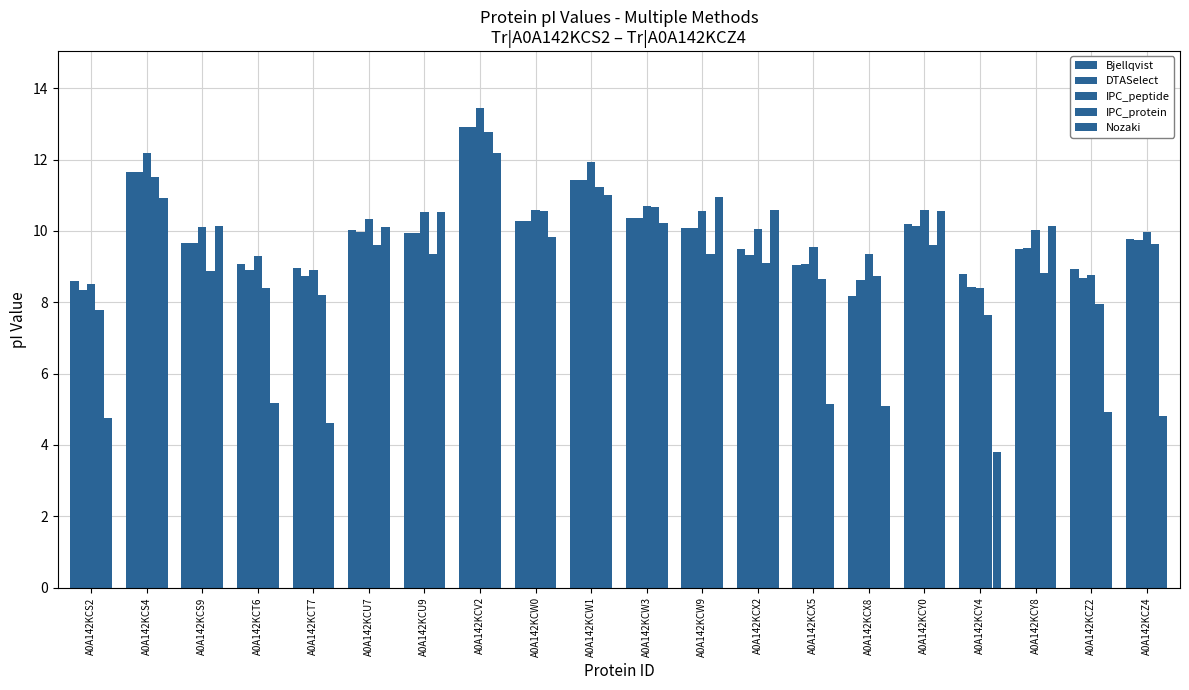

The value of Nozaki at A0A142KCU9 is 10.5. True or false?

True